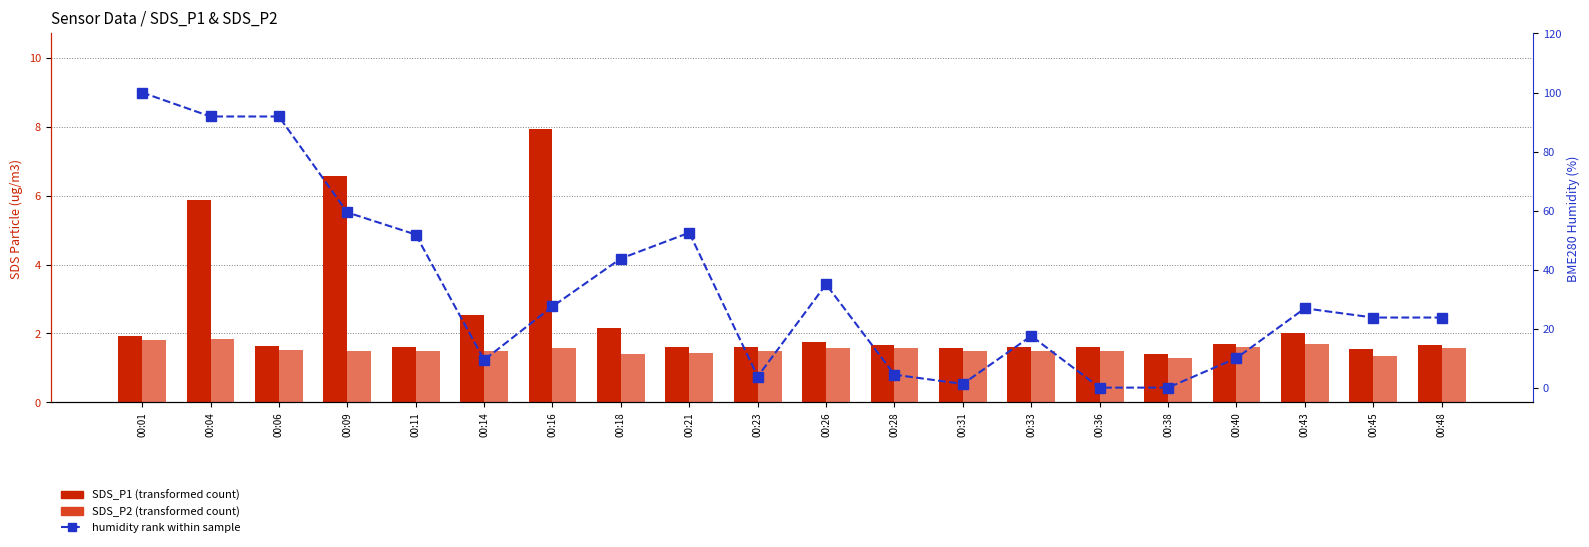

What is the total value across all series at 00:43?

30.6